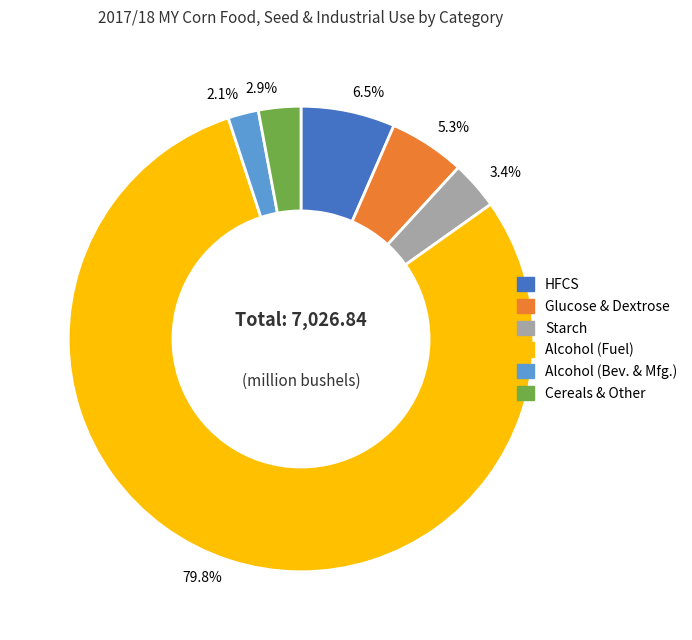

Which slice is the smallest?

2.1%